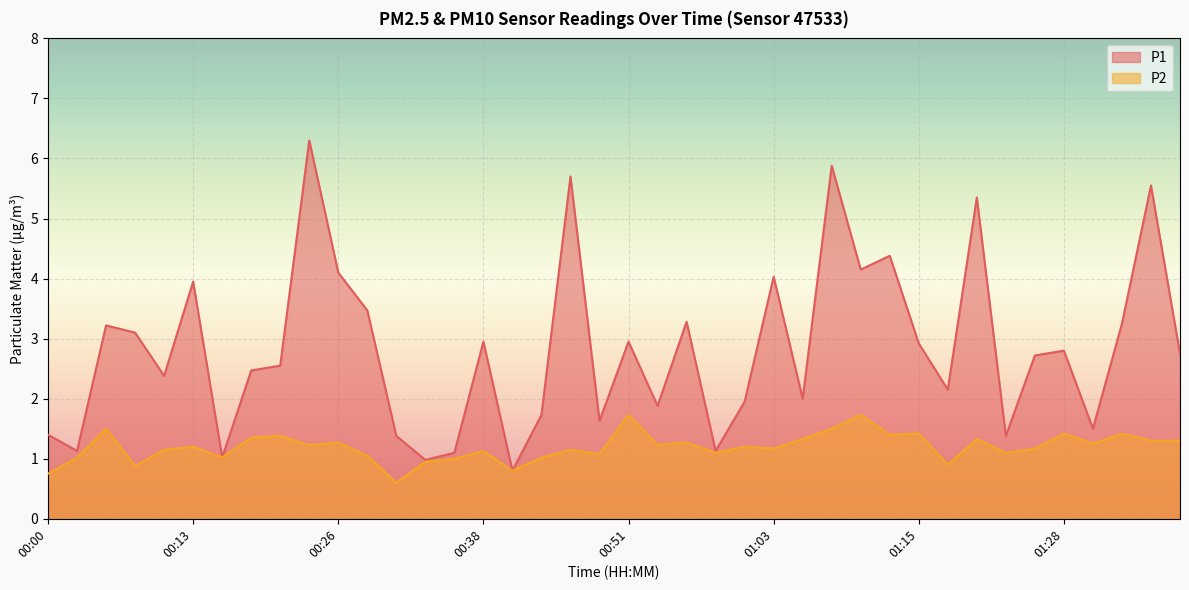

At 00:13, list the series in order from largest to smallest.

P1, P2